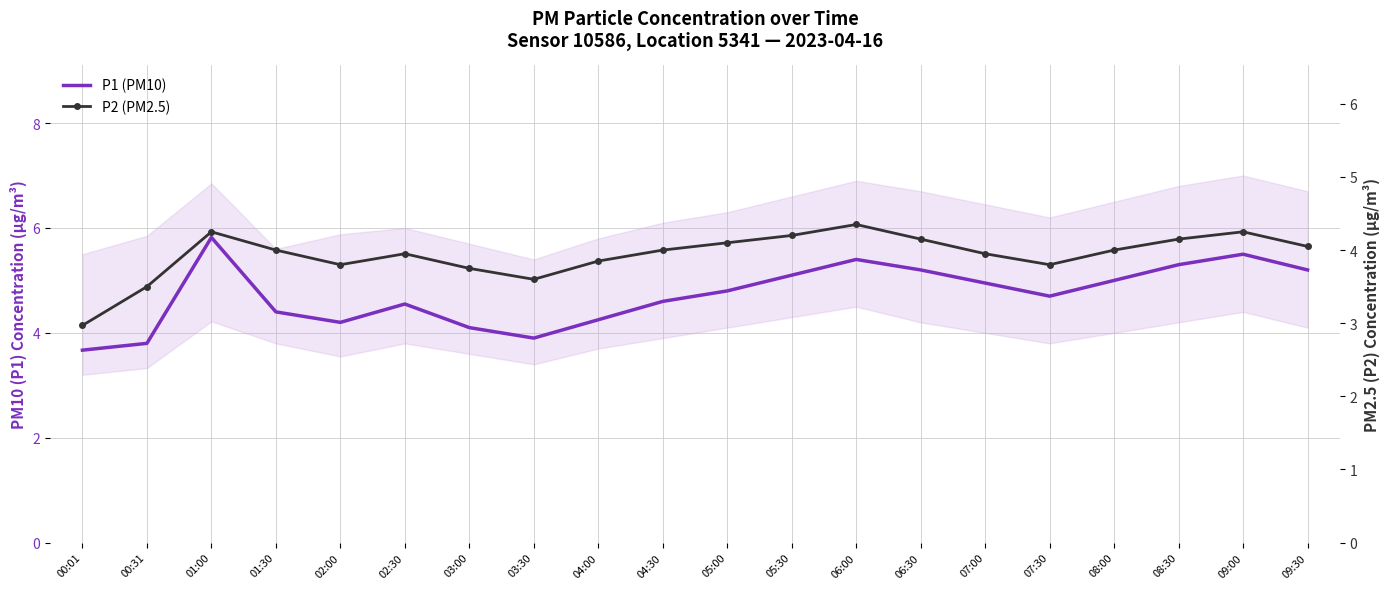

What is the smallest value displayed?

3.0